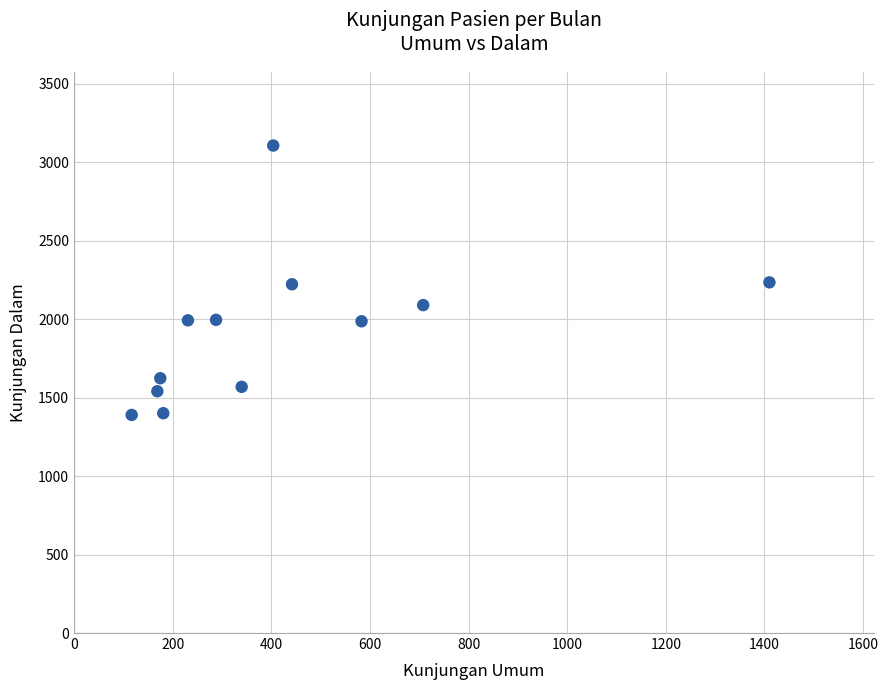

What is the average Y value?

1930